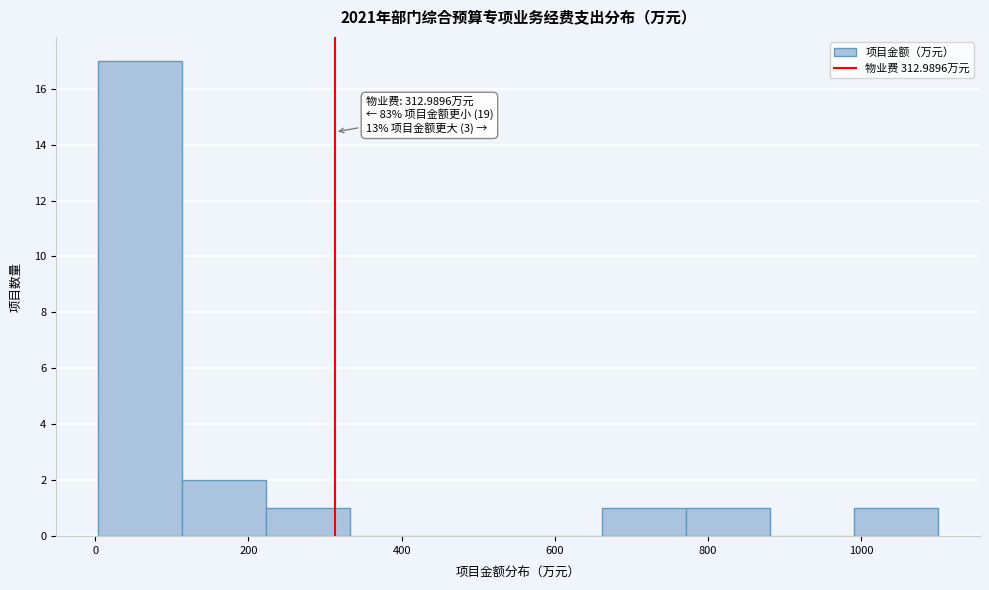

Over which range of the x-axis is the bar tallest?

0 to 120